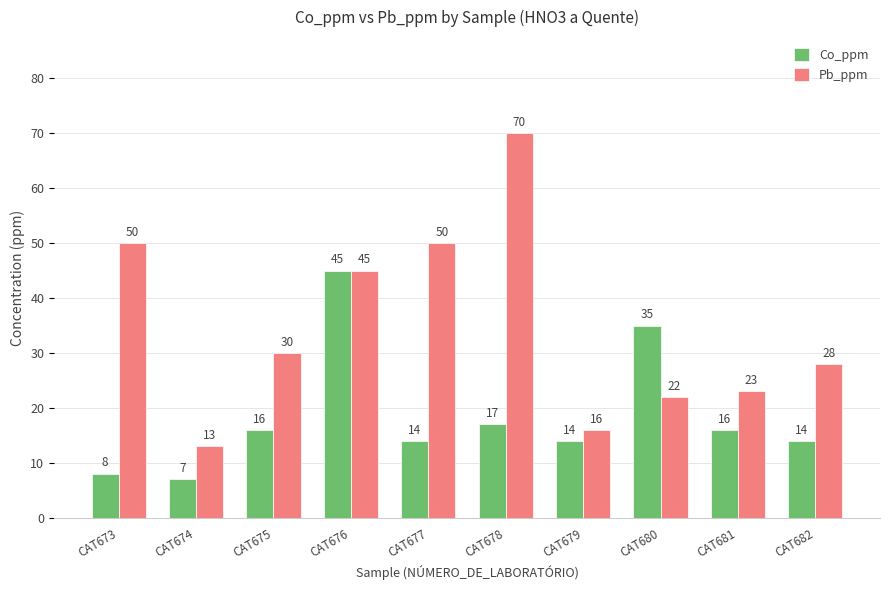

What is the difference between the highest and lowest values at CAT681?

7